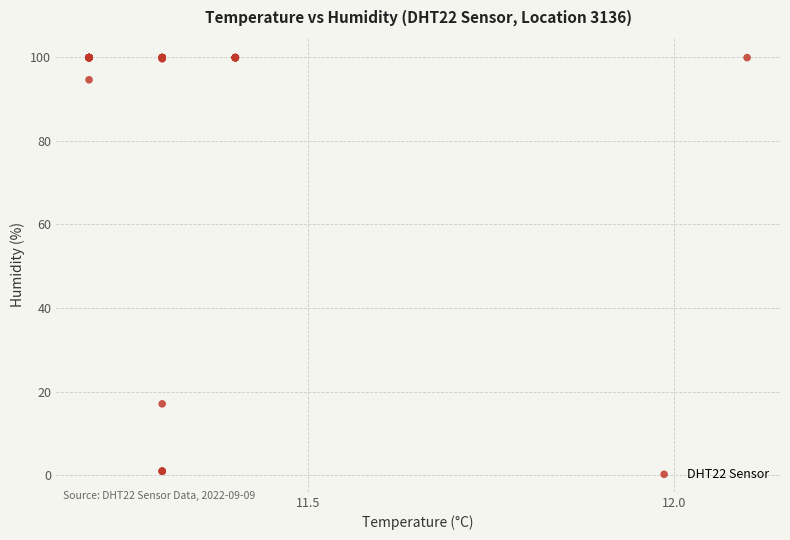

What Y value in the scatter plot is closest to 50?

17.1